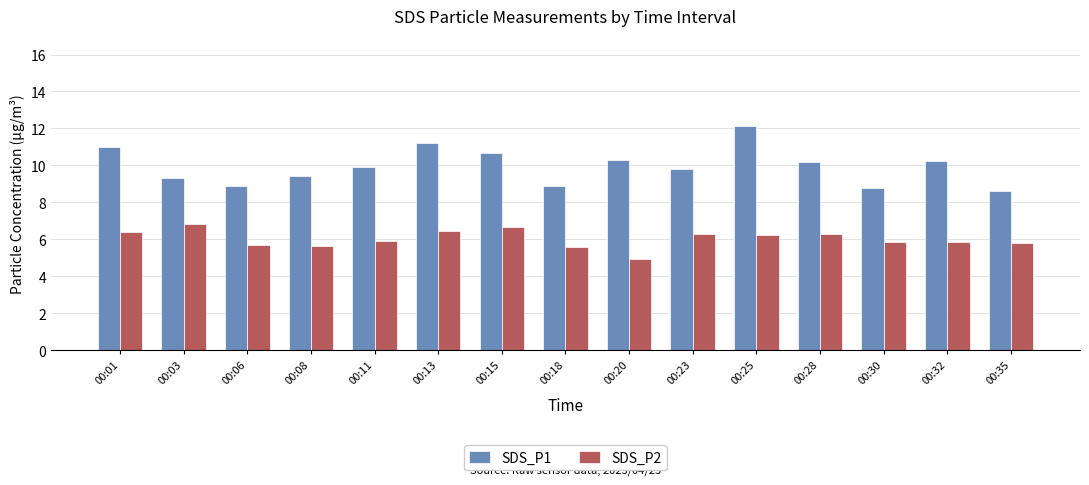

What is the minimum value shown in the chart?

5.0